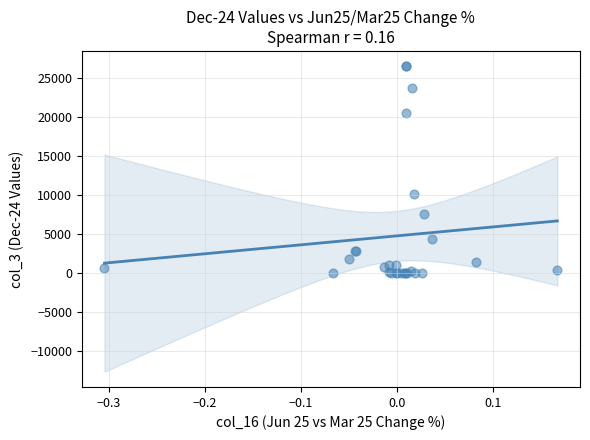

What Y value in the scatter plot is closest to 13241?

10114.4